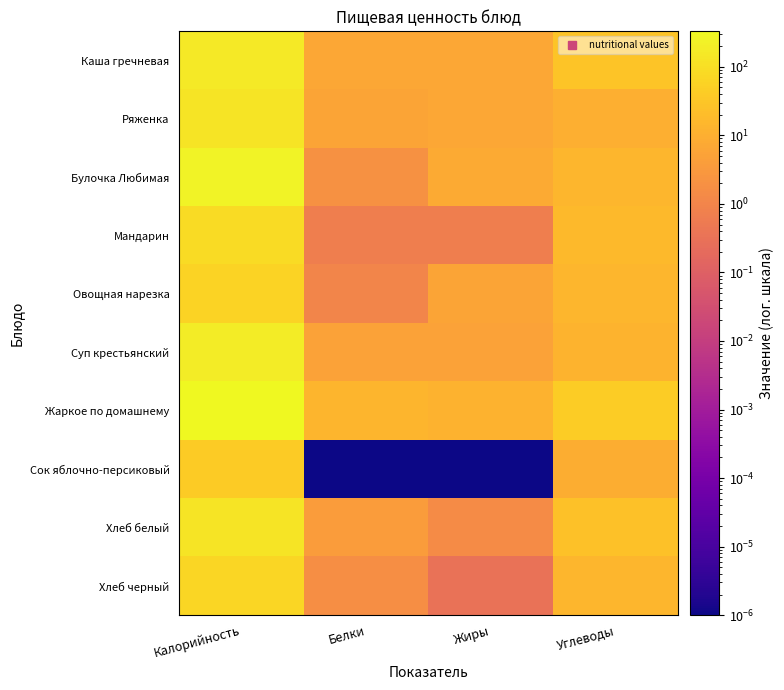

Reading right to left, extract all data points from this chart.

Каша гречневая: Углеводы=30.0	Жиры=7.0	Белки=7.0	Калорийность=161.0
Ряженка: Углеводы=10.0	Жиры=7.0	Белки=6.0	Калорийность=124.0
Булочка Любимая: Углеводы=15.0	Жиры=8.0	Белки=2.0	Калорийность=252.0
Мандарин: Углеводы=17.0	Жиры=0.7	Белки=0.7	Калорийность=83.0
Овощная нарезка: Углеводы=15.0	Жиры=6.0	Белки=1.0	Калорийность=60.0
Суп крестьянский: Углеводы=13.0	Жиры=5.0	Белки=5.0	Калорийность=183.0
Жаркое по домашнему: Углеводы=42.0	Жиры=12.0	Белки=14.0	Калорийность=329.0
Сок яблочно-персиковый: Углеводы=9.0	Жиры=0.0	Белки=0.0	Калорийность=39.0
Хлеб белый: Углеводы=25.7	Жиры=1.4	Белки=3.8	Калорийность=131.0
Хлеб черный: Углеводы=14.8	Жиры=0.3	Белки=1.7	Калорийность=69.6